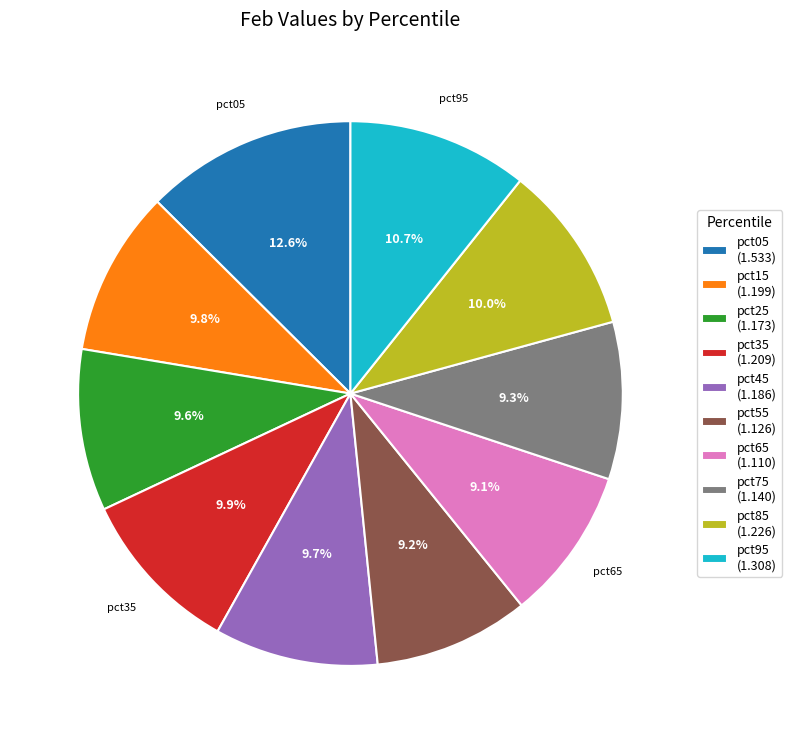

Is there a majority slice in this chart?

No